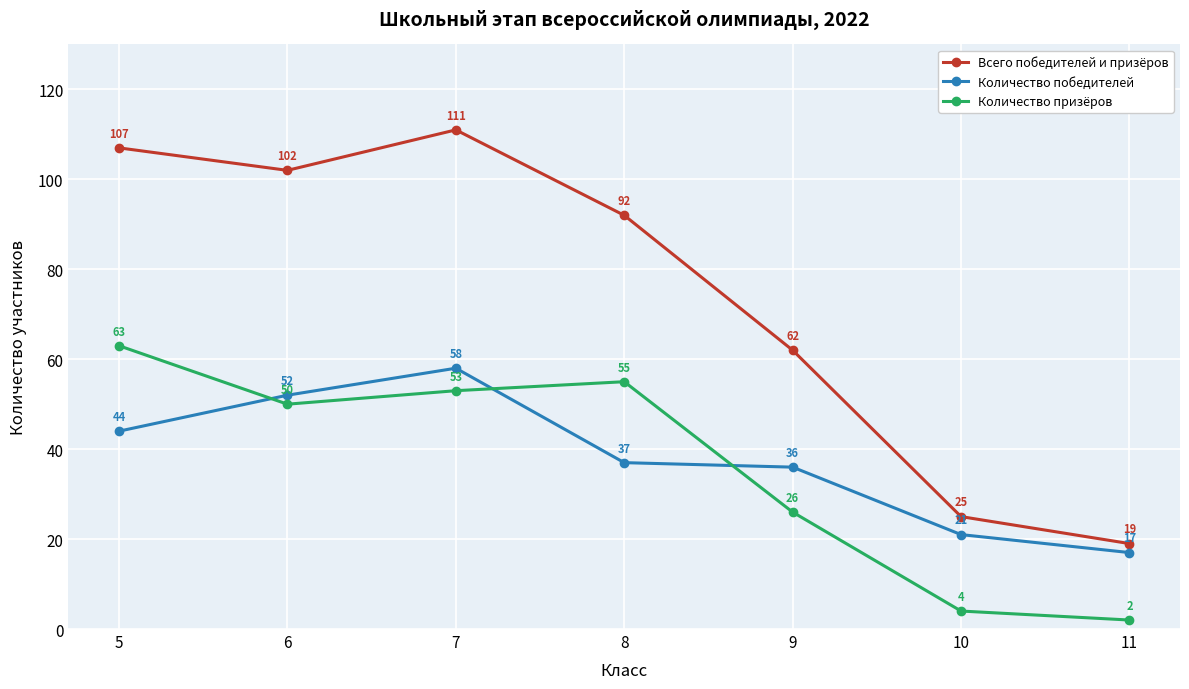

At which category does Всего победителей и призёров reach its first local peak?

7